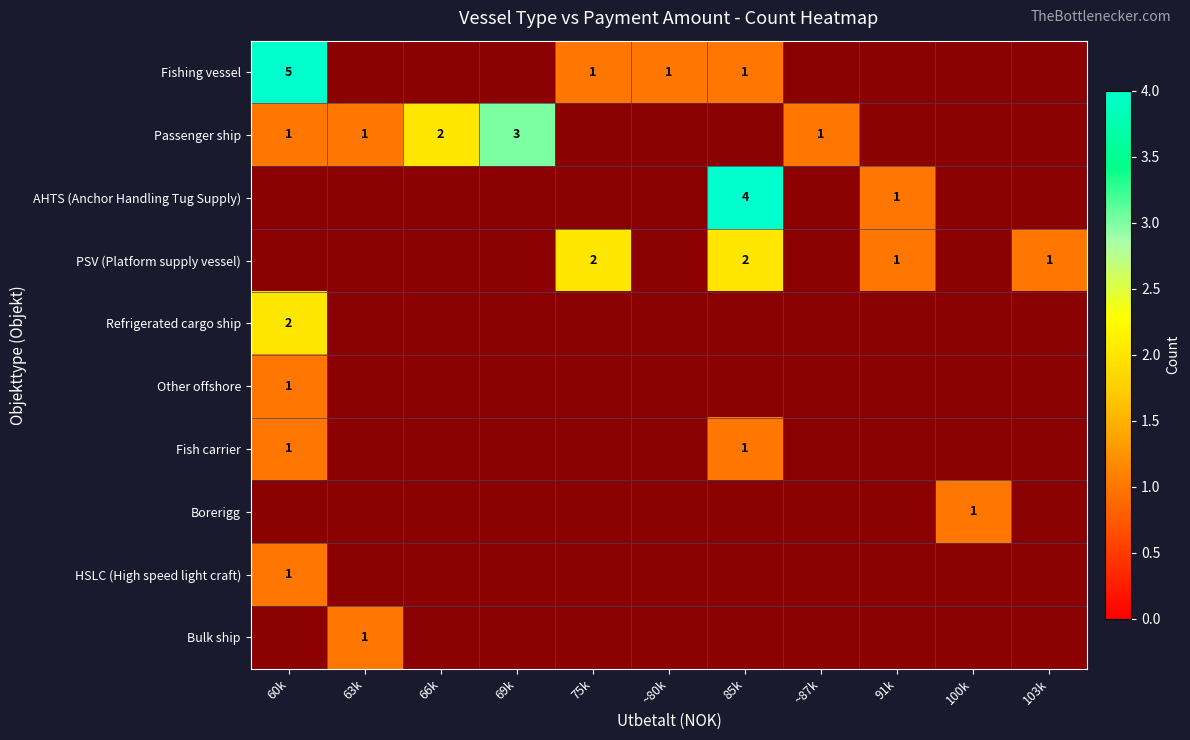

Is it true that Passenger ship equals 1 at 60k?

True